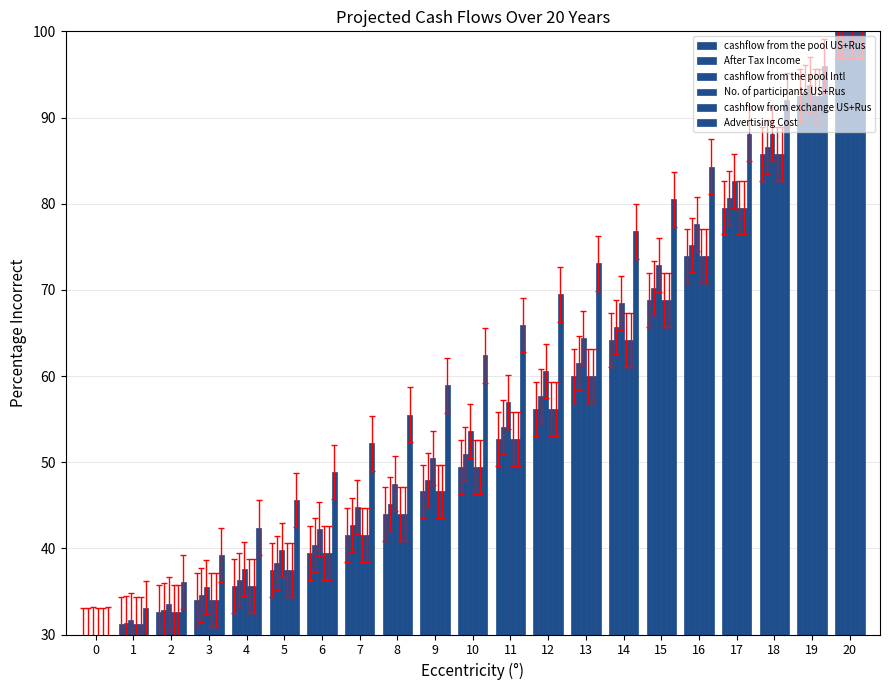

Are the bars horizontal?

No